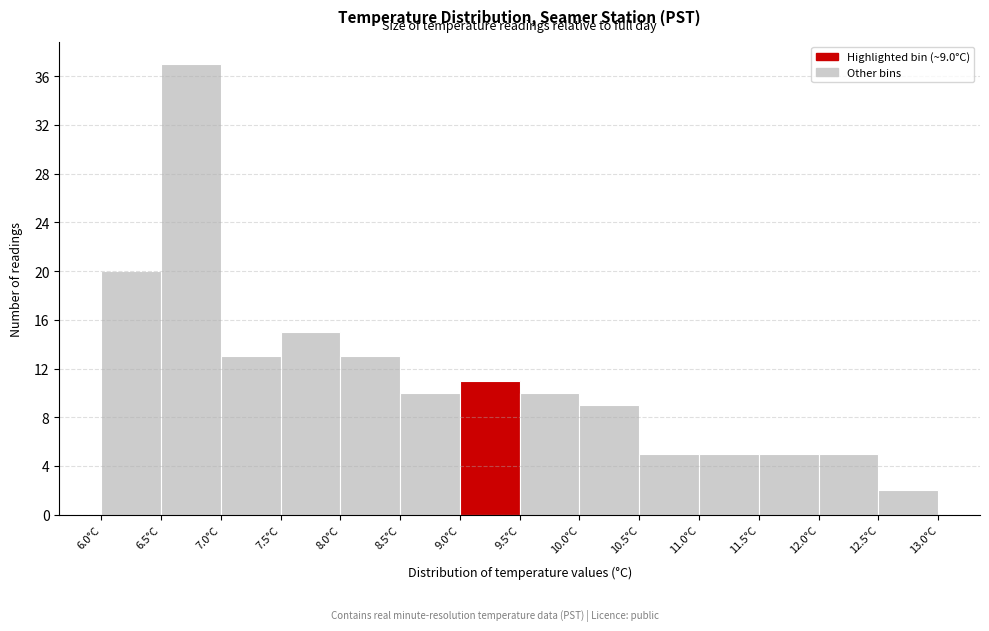

Over which range of the x-axis is the bar tallest?

6.5 to 7.0